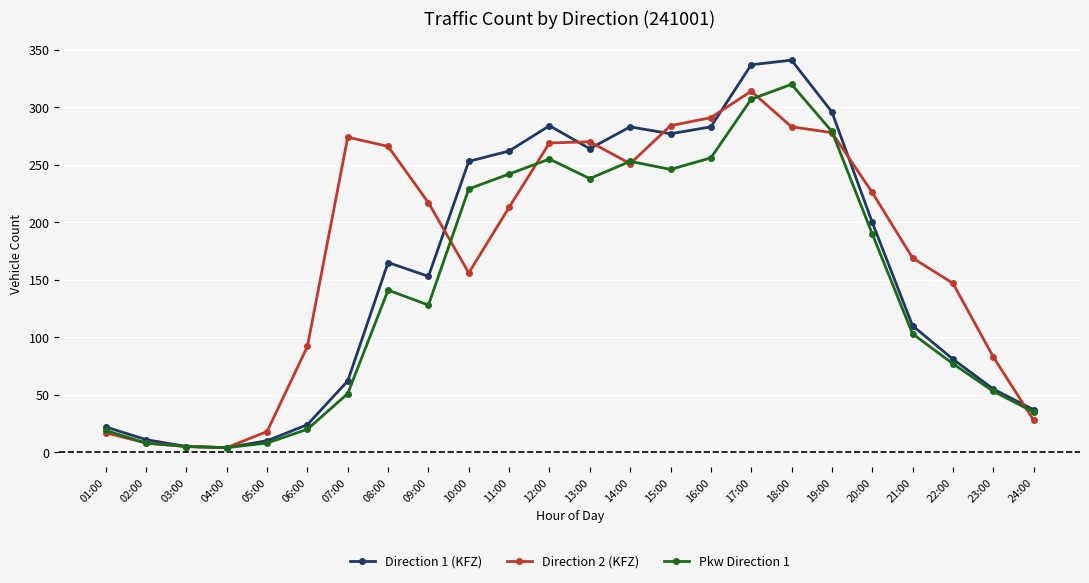

Which series changed the most between 10:00 and 16:00?

Direction 2 (KFZ)